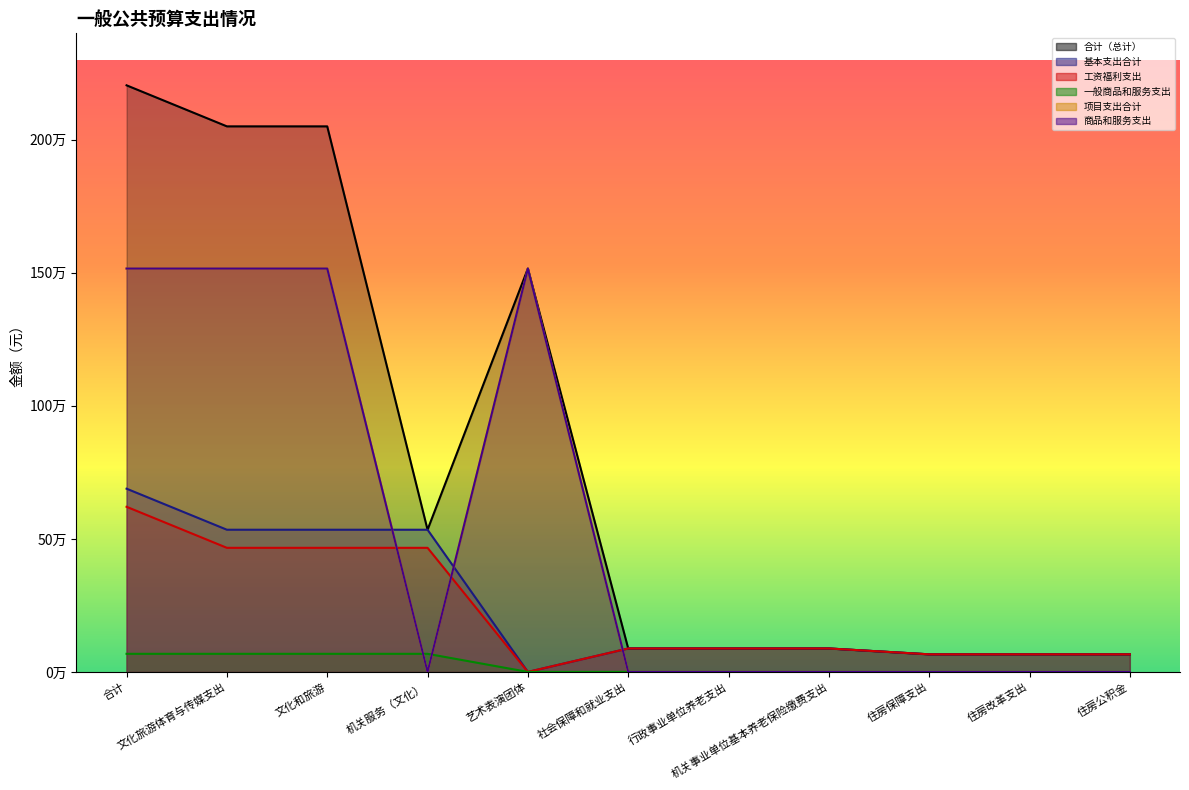

Reading left to right, transcribe all the data shown in this chart.

合计（总计）: 2204612.8	2050378.7	2050378.7	534378.7	1516000.0	88133.8	88133.8	88133.8	66100.3	66100.3	66100.3
基本支出合计: 688612.8	534378.7	534378.7	534378.7	0.0	88133.8	88133.8	88133.8	66100.3	66100.3	66100.3
工资福利支出: 620612.8	466378.7	466378.7	466378.7	0.0	88133.8	88133.8	88133.8	66100.3	66100.3	66100.3
一般商品和服务支出: 68000.0	68000.0	68000.0	68000.0	0.0	0.0	0.0	0.0	0.0	0.0	0.0
项目支出合计: 1516000.0	1516000.0	1516000.0	0.0	1516000.0	0.0	0.0	0.0	0.0	0.0	0.0
商品和服务支出: 1516000.0	1516000.0	1516000.0	0.0	1516000.0	0.0	0.0	0.0	0.0	0.0	0.0